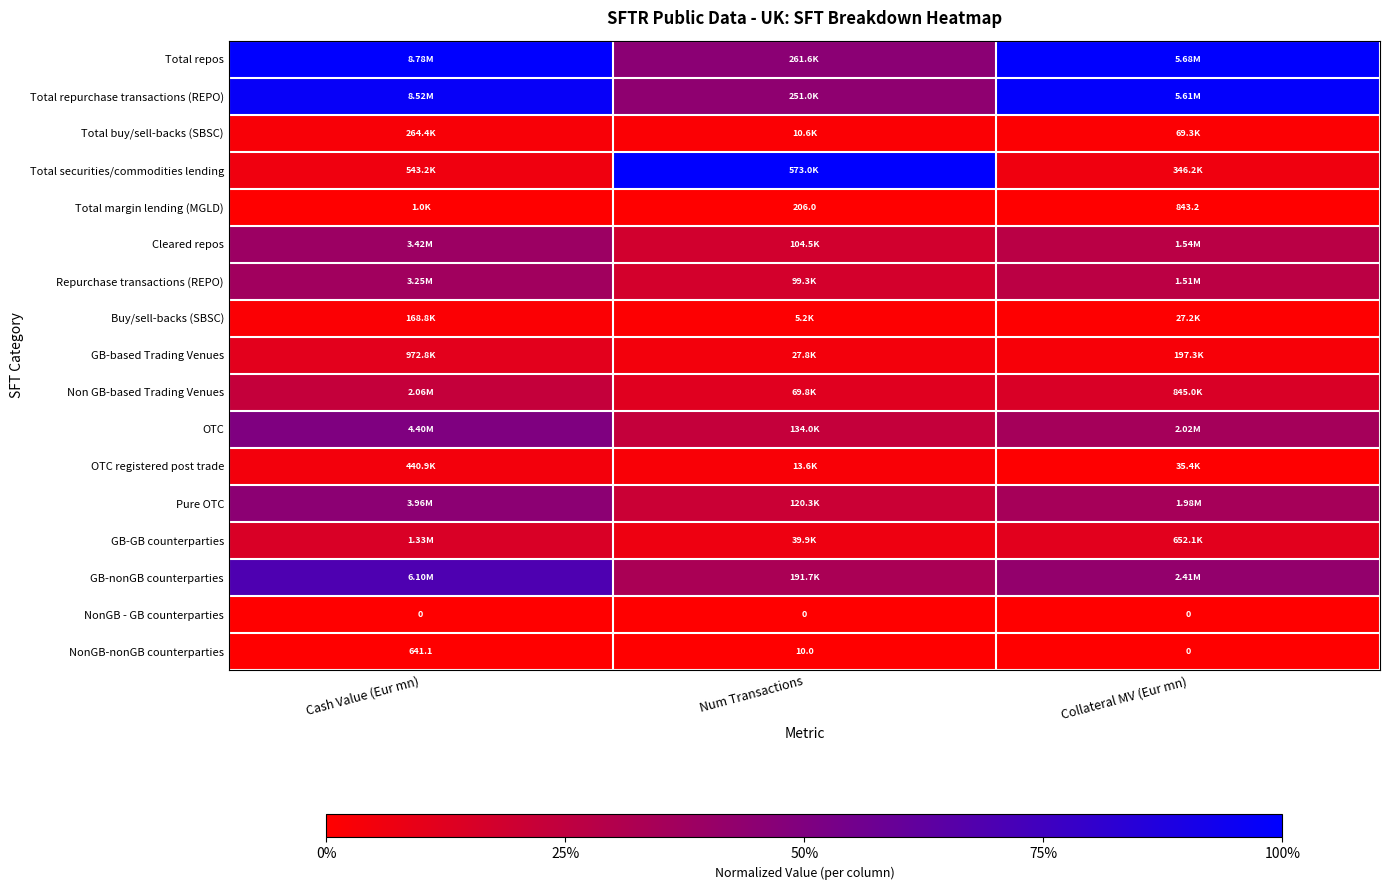

Where does the NonGB-nonGB counterparties series first go above 10?

Cash Value (Eur mn)